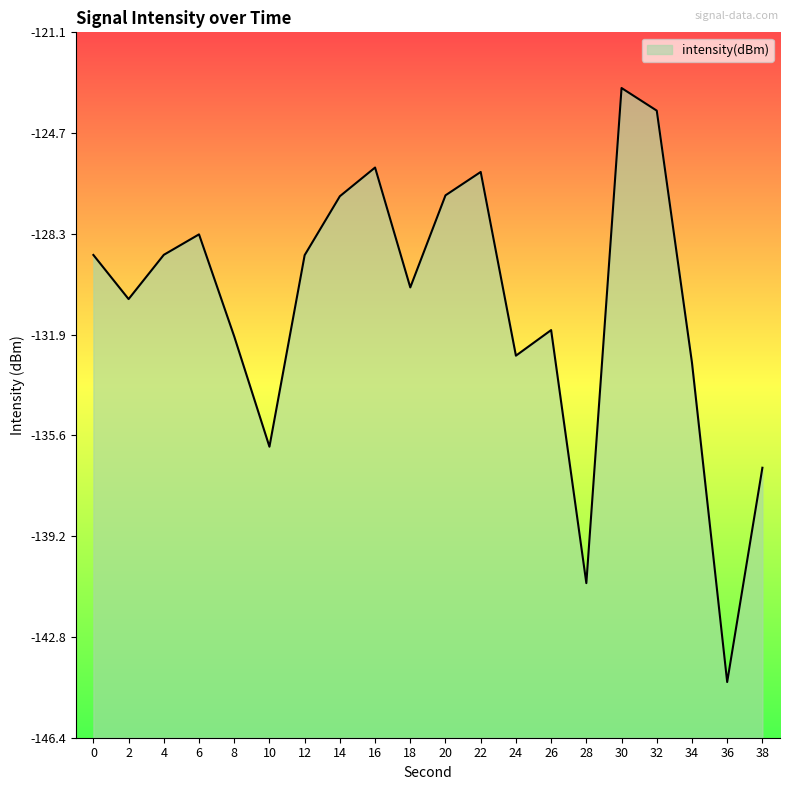

What is the difference between the values at 12 and 36?

15.3